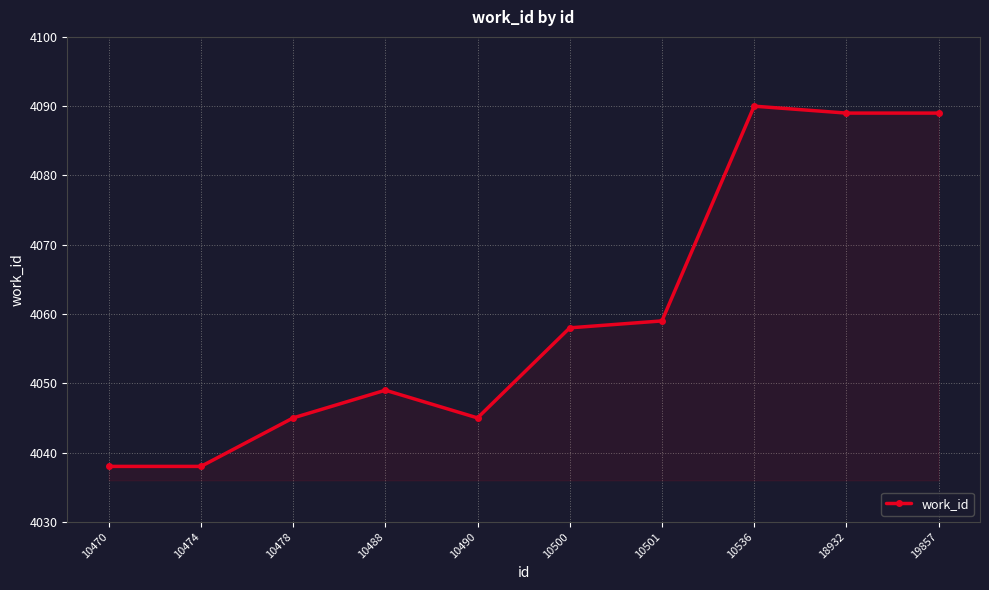

What is the change in value from 10488 to 10501?

+10